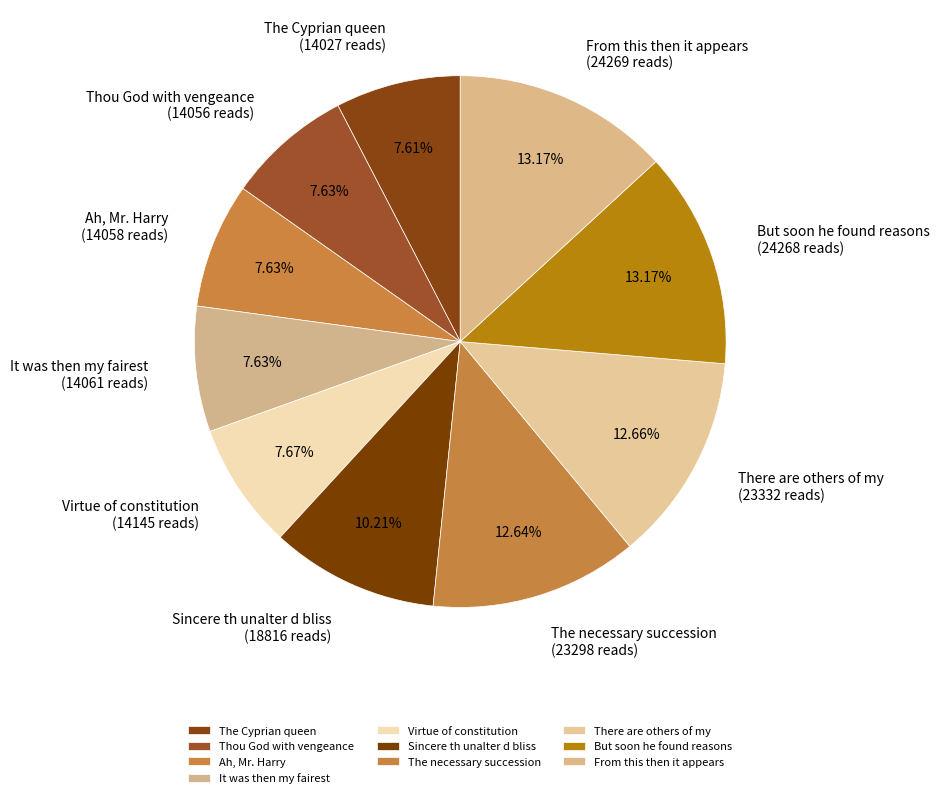

Is Virtue of constitution the majority of the pie?

No